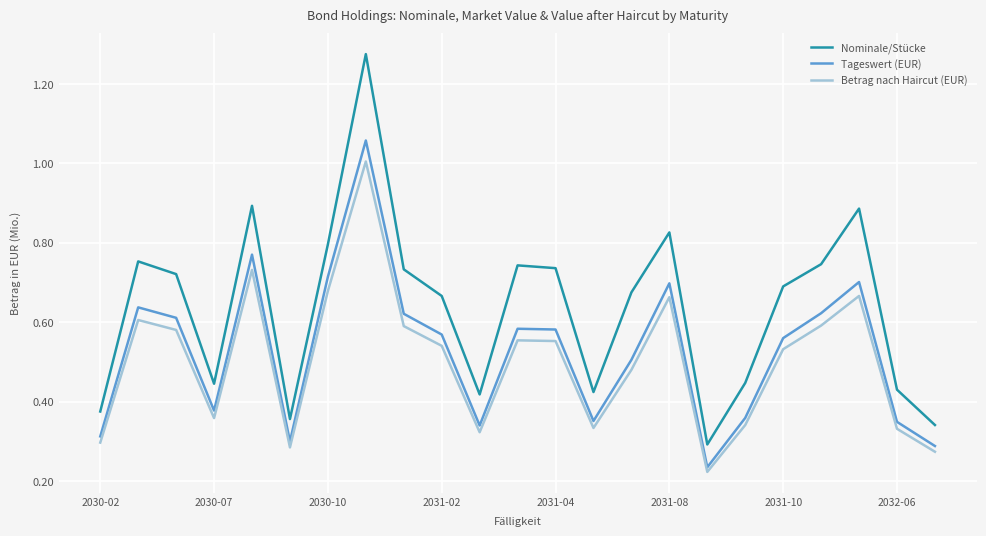

What is the difference between the maximum and minimum values in the Nominale/Stücke series?

1.0